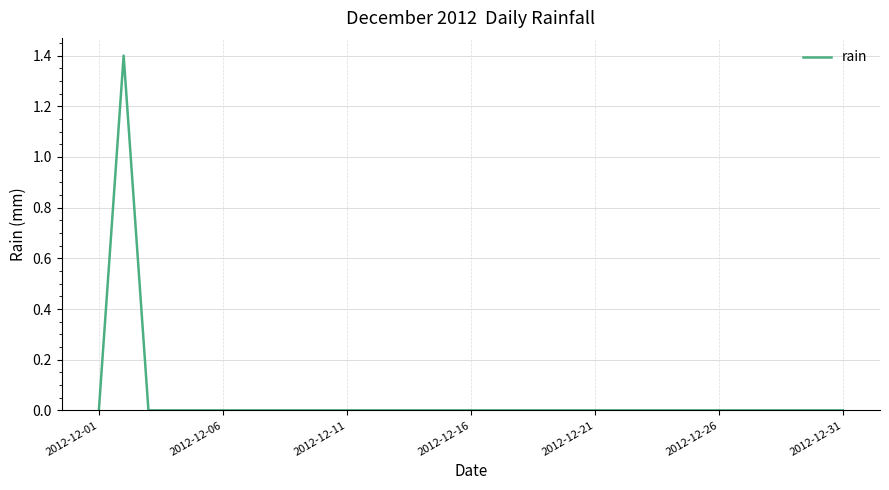

What is the maximum value shown in the chart?

1.4